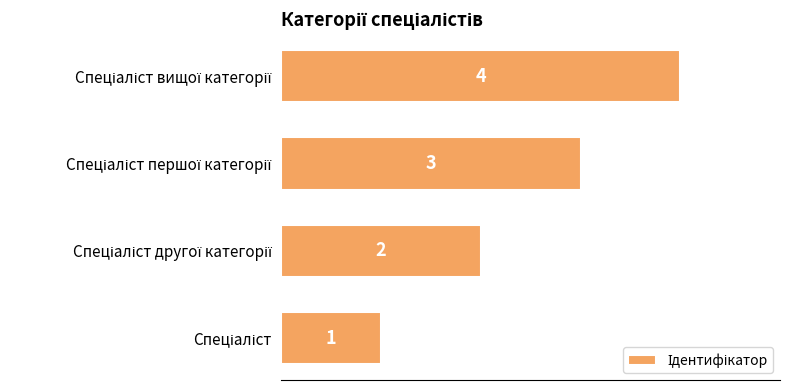

Count the number of categories in the chart.

4